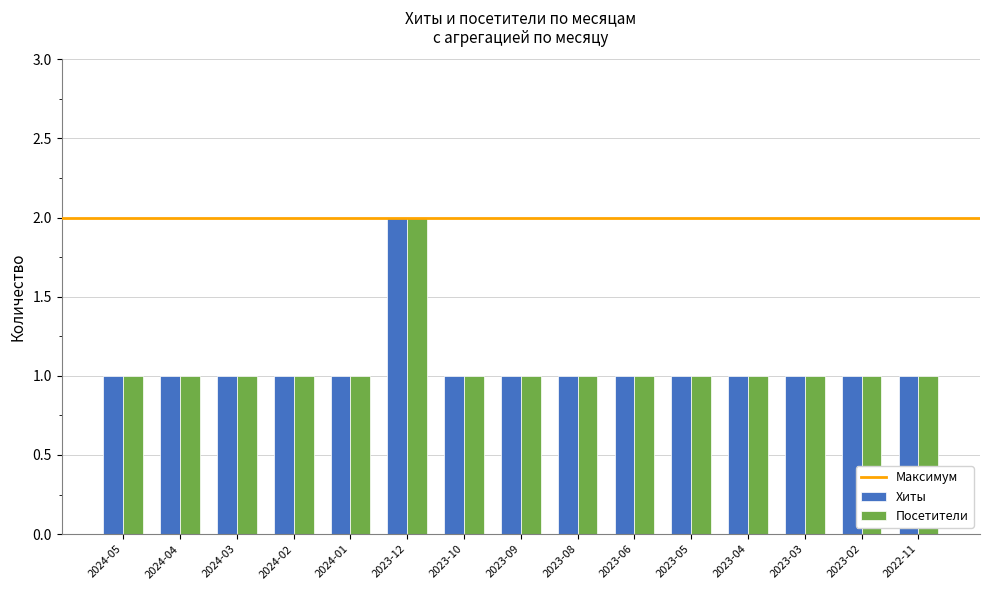

The value of Хиты at 2024-01 is 2. True or false?

False